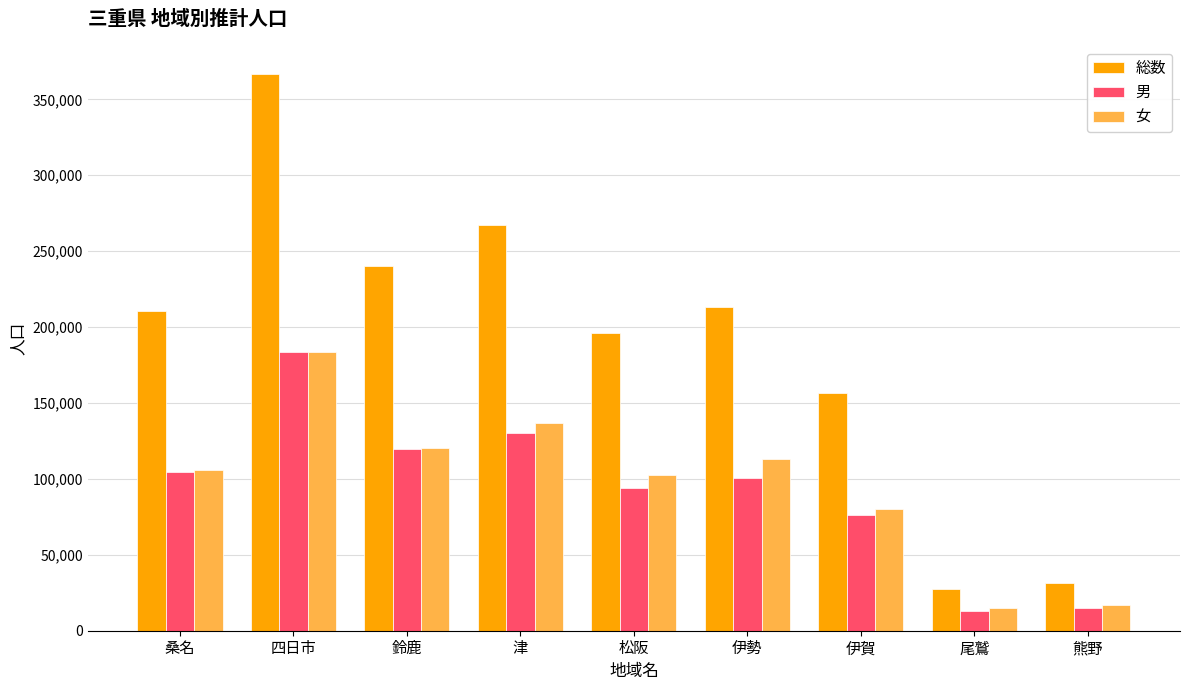

True or false: 男 has a value of 25186 at 伊勢.

False